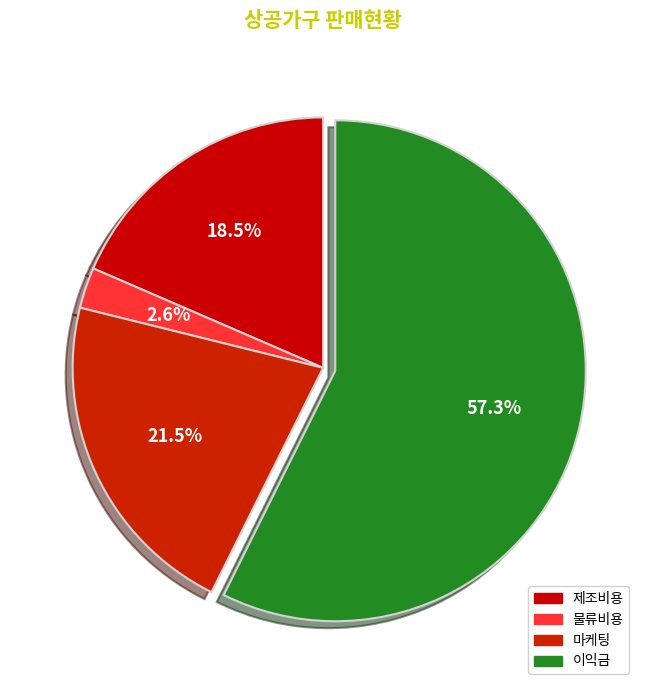

Count the number of slices in the pie.

4